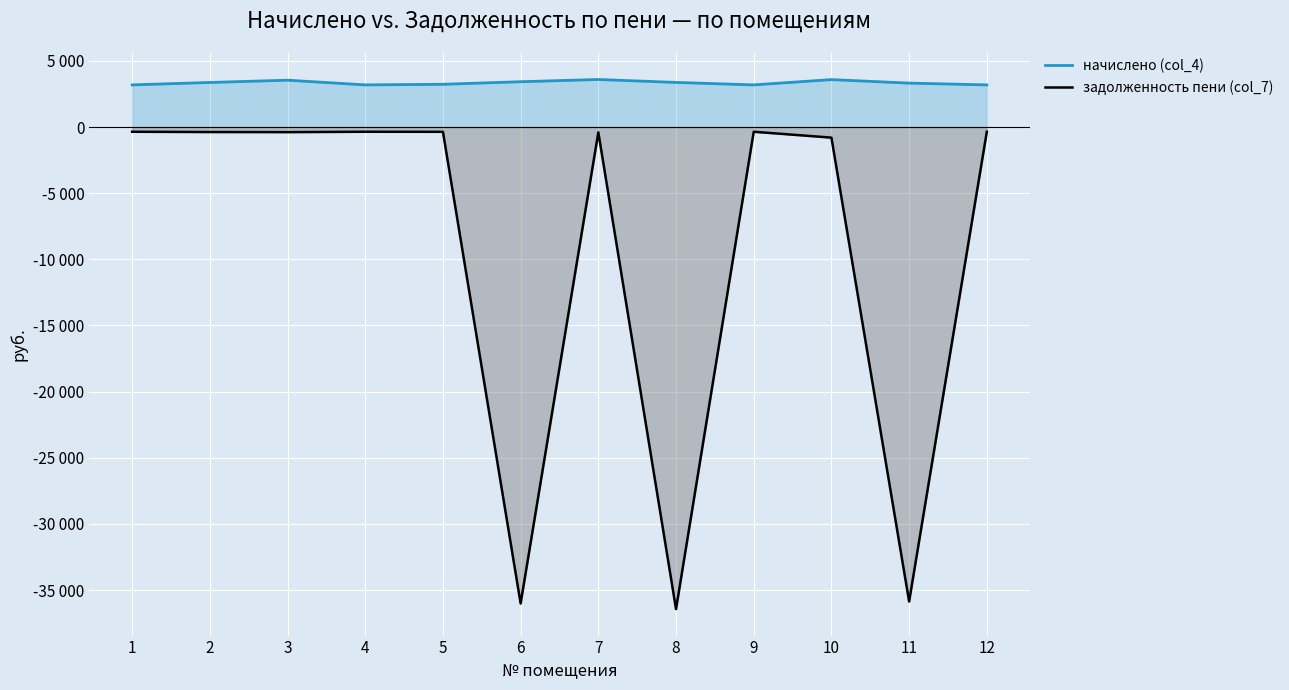

True or false: задолженность пени (col_7) has a value of -22074.9 at 11.

False